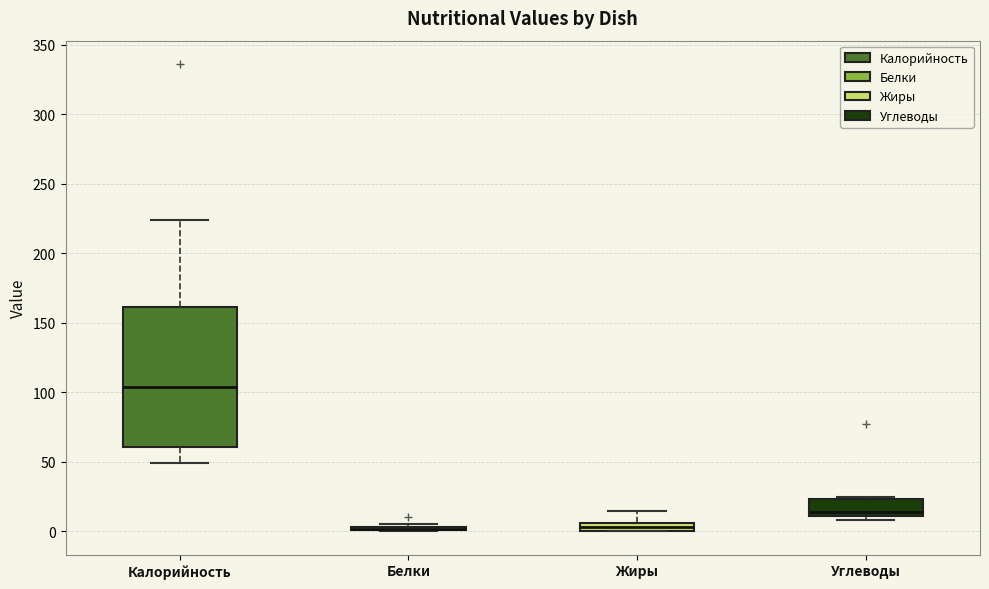

Which box is the tallest, from its lower edge to its upper edge?

Калорийность